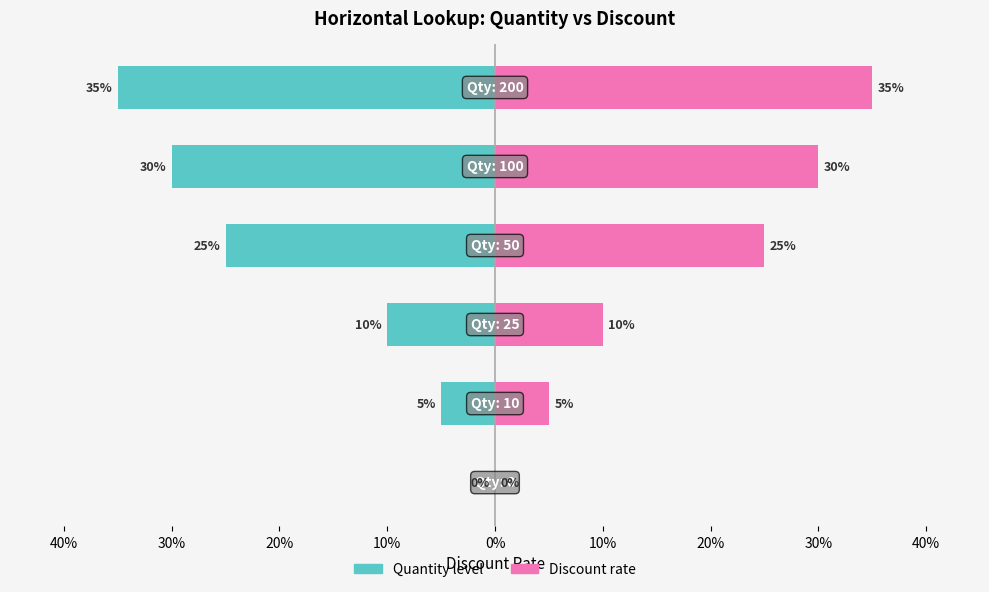

Is the value of Quantity level at 30% greater than the value of Discount rate at 30%?

No